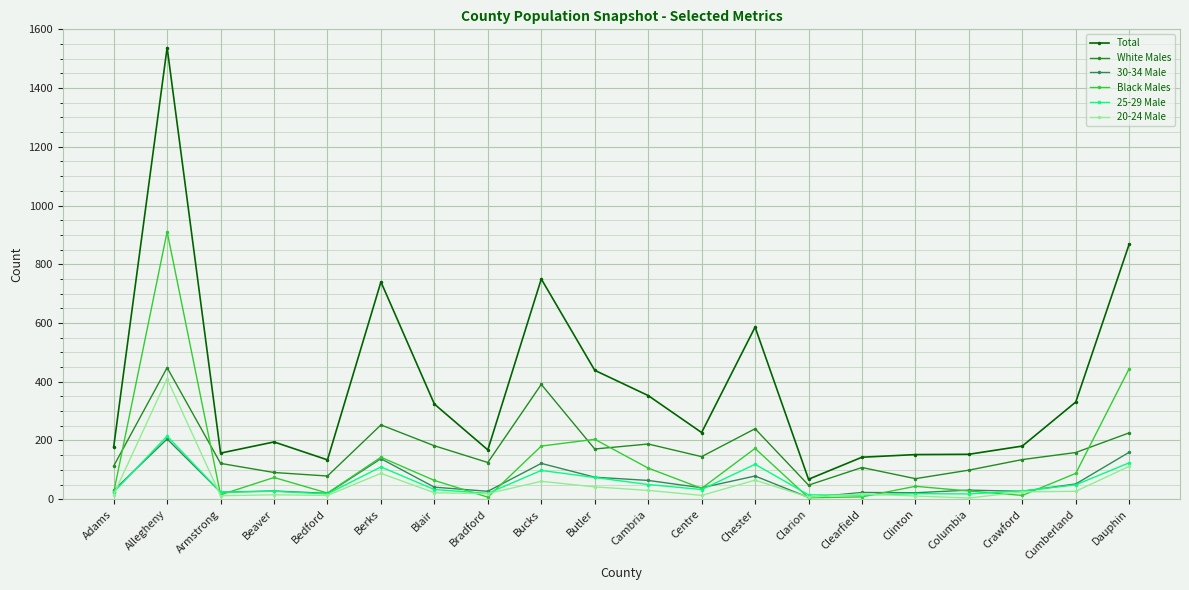

True or false: 30-34 Male and 25-29 Male cross at least once.

True